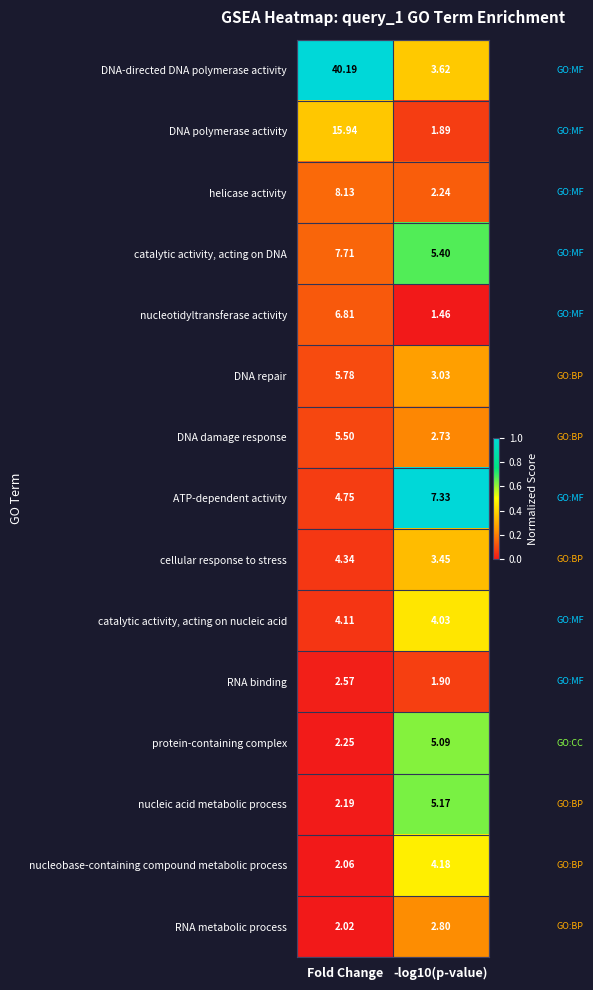

Rank the series at Fold Change from lowest to highest value.

RNA metabolic process, nucleobase-containing compound metabolic process, nucleic acid metabolic process, protein-containing complex, RNA binding, catalytic activity, acting on nucleic acid, cellular response to stress, ATP-dependent activity, DNA damage response, DNA repair, nucleotidyltransferase activity, catalytic activity, acting on DNA, helicase activity, DNA polymerase activity, DNA-directed DNA polymerase activity